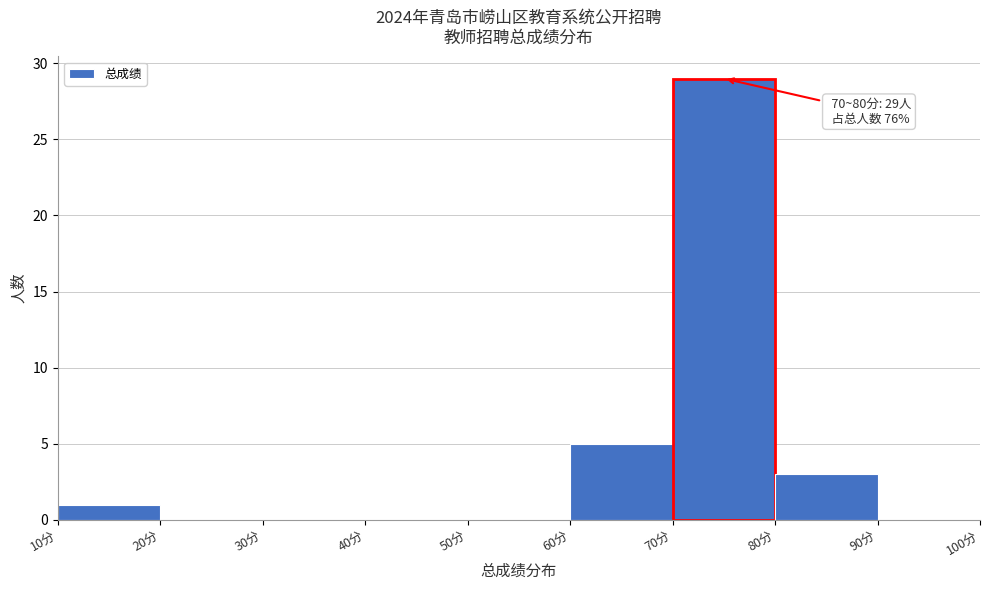

Over which range of the x-axis is the bar tallest?

70 to 80